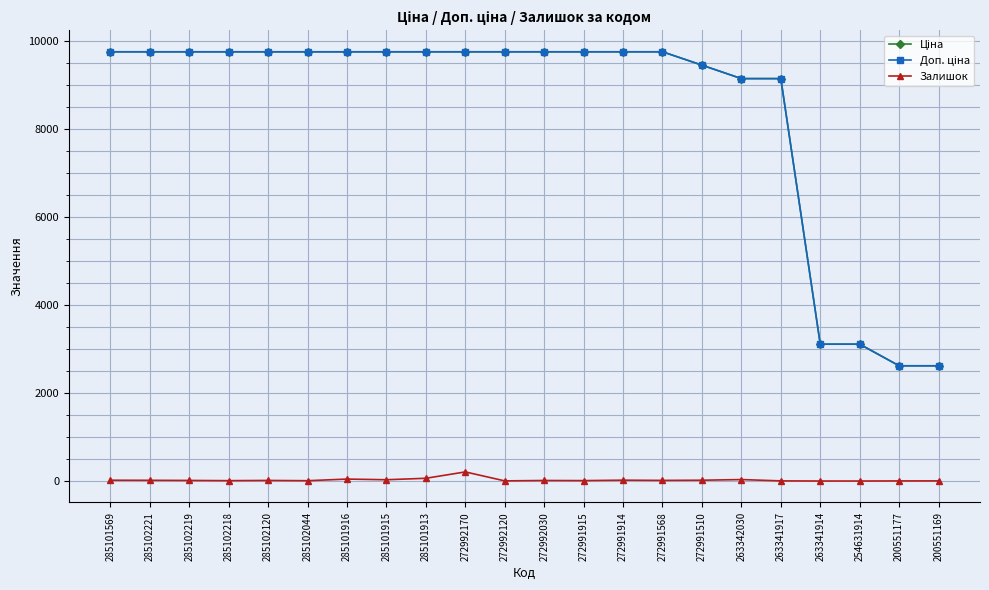

Which series has the widest spread of values?

Доп. ціна